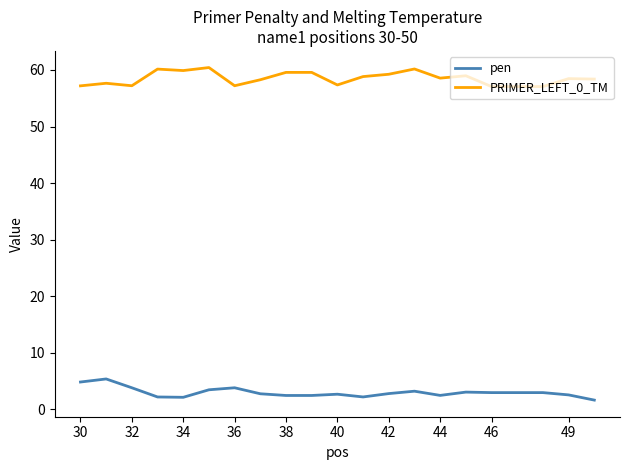

True or false: PRIMER_LEFT_0_TM and pen intersect in this chart.

False